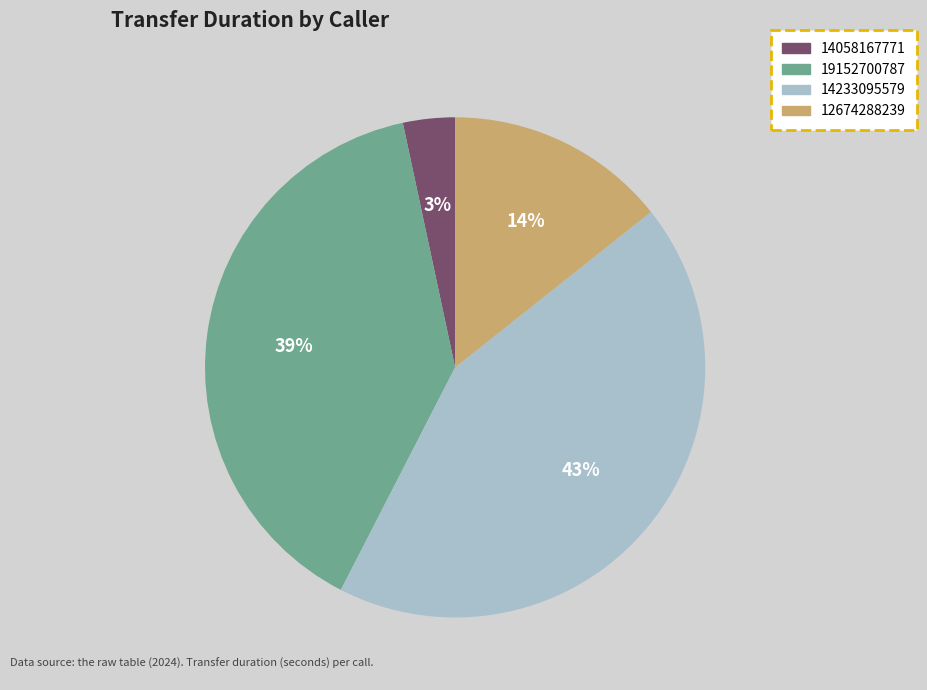

Is the sum of 12674288239 and 14058167771 greater than half?

No